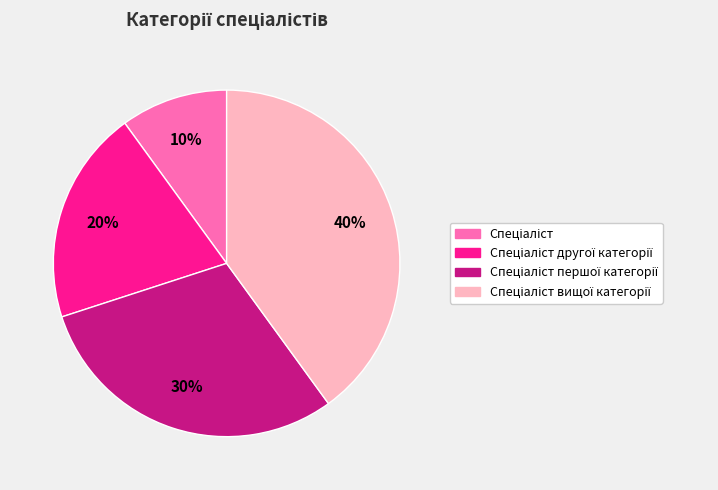

Is there a majority slice in this chart?

No